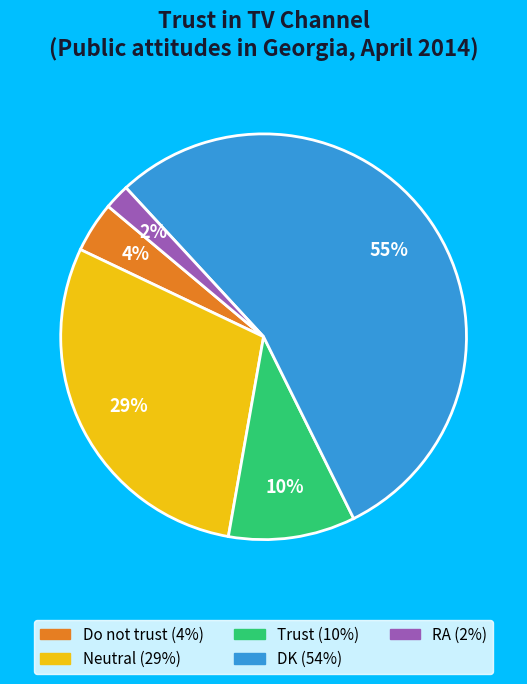

Is there any slice that represents more than half of the pie?

Yes